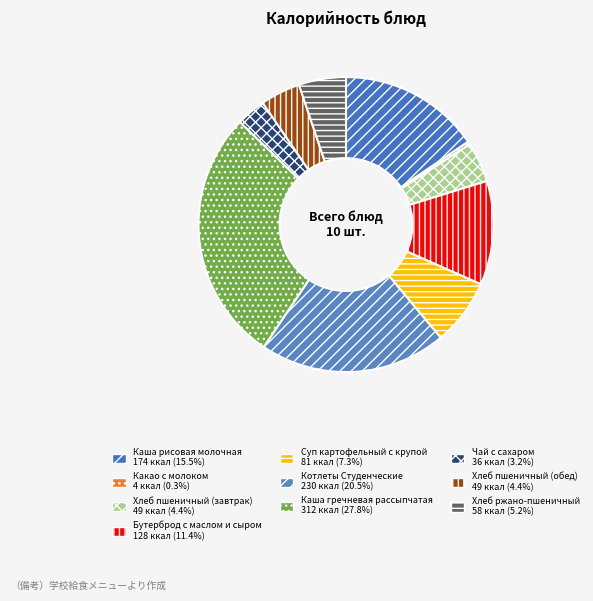

Which category has the smallest portion of the pie?

Какао с молоком